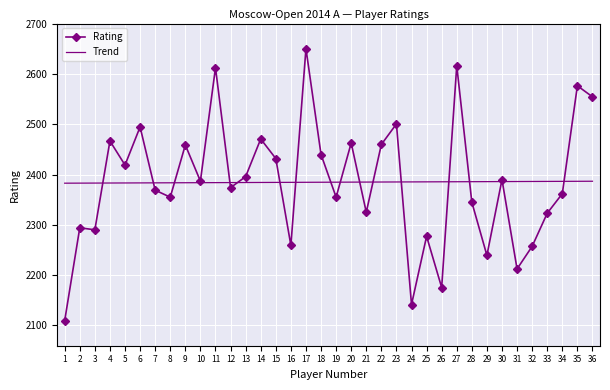

What value does the Rating series have at 9?

2459.0